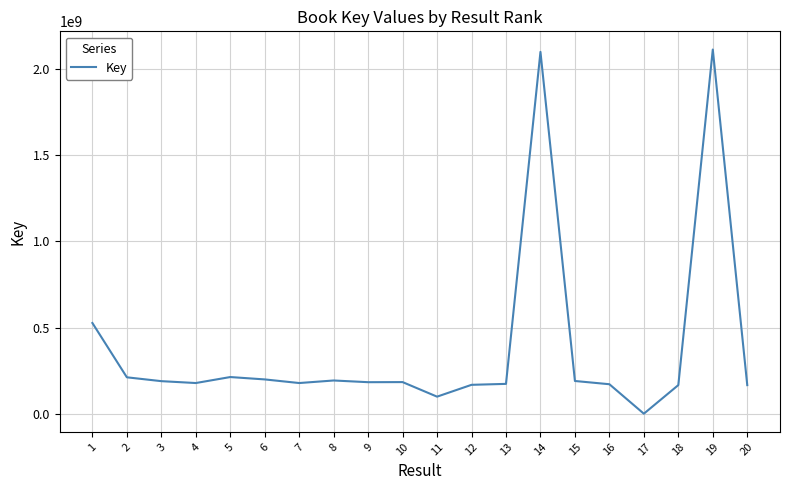

What is the difference between the maximum and minimum values?

2111410431